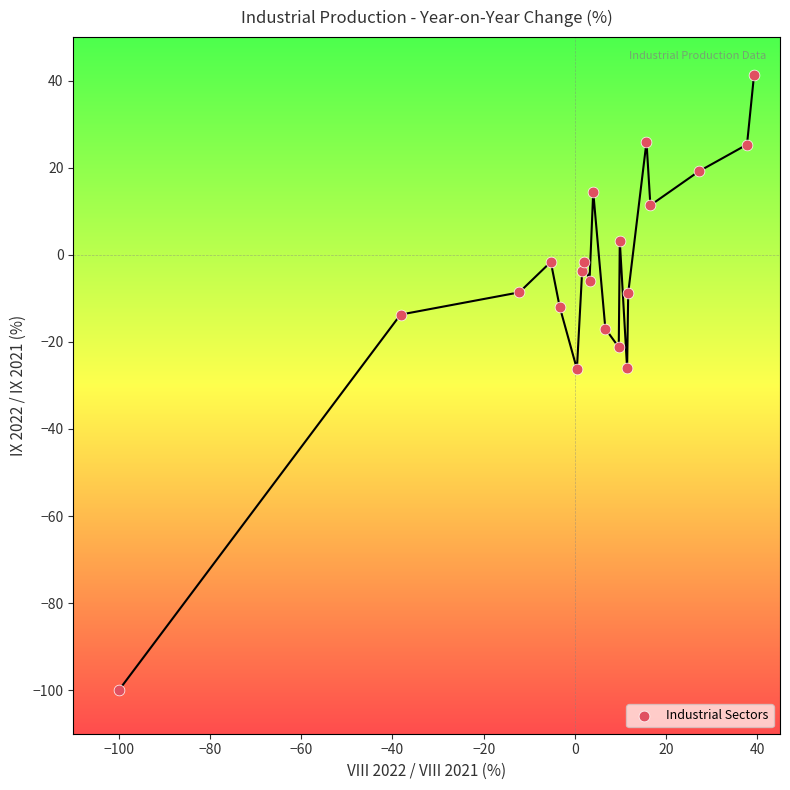

What is the range of X values (max minus min)?

139.3